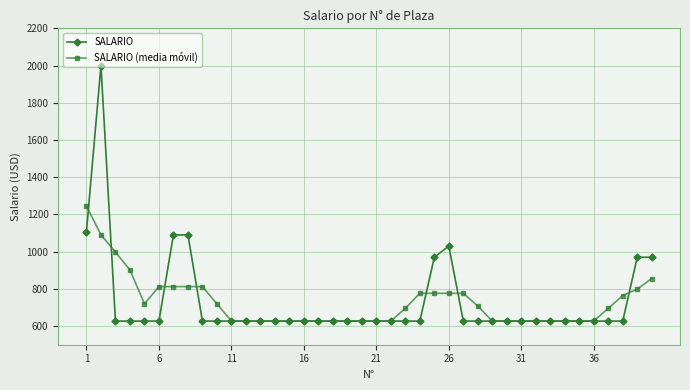

What is the value of the SALARIO point at the 12th from the left?

627.0